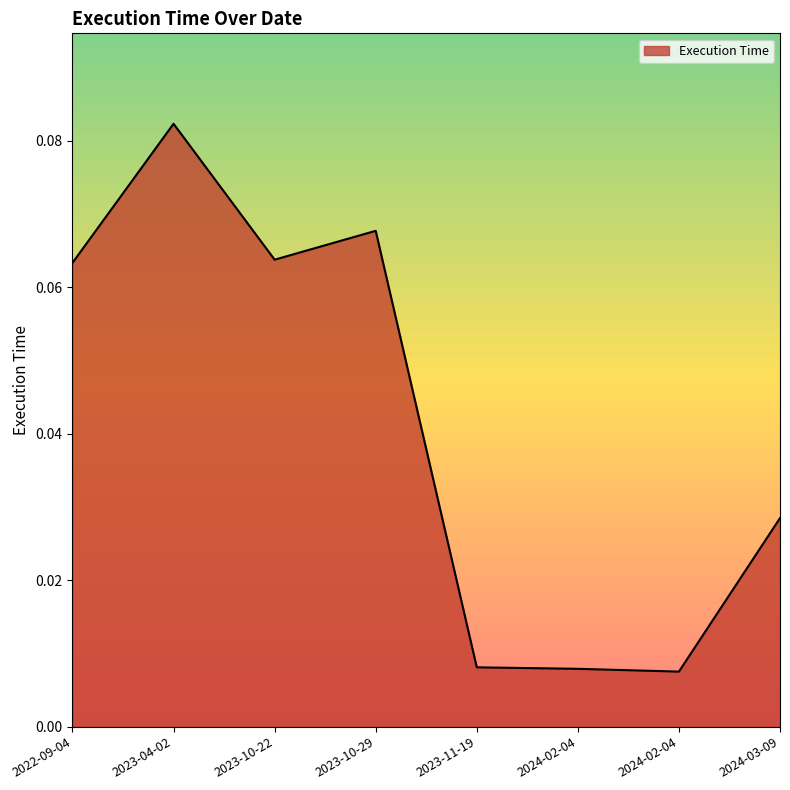

Reading right to left, transcribe all the data shown in this chart.

0.0	0.0	0.0	0.0	0.1	0.1	0.1	0.1